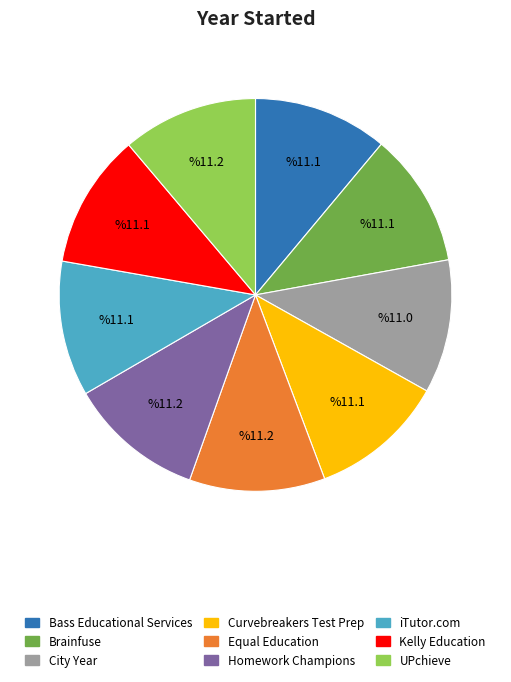

Is it true that Brainfuse is 11% of the pie?

True